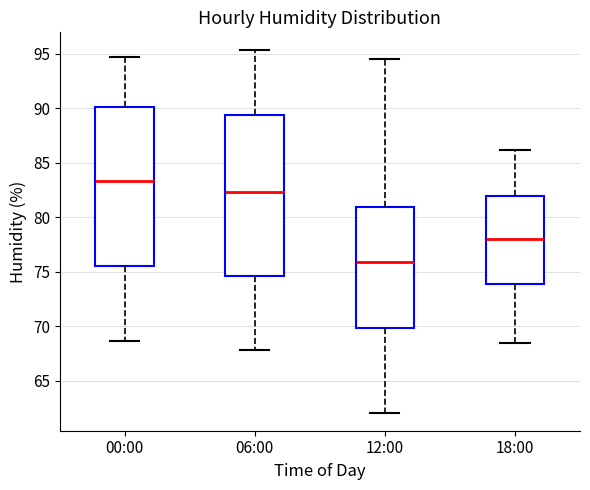

Reading left to right, read every box against the y-axis: the position of its median line, the range the box covers, and the ends of its whiskers. The values are not printed on the chart, so give them approximately, as read against the axis.

00:00: median 83.5, box 75.5 to 90.0, whiskers 68.5 to 94.5
06:00: median 82.5, box 74.5 to 89.5, whiskers 68.0 to 95.5
12:00: median 76.0, box 70.0 to 81.0, whiskers 62.0 to 94.5
18:00: median 78.0, box 74.0 to 82.0, whiskers 68.5 to 86.0